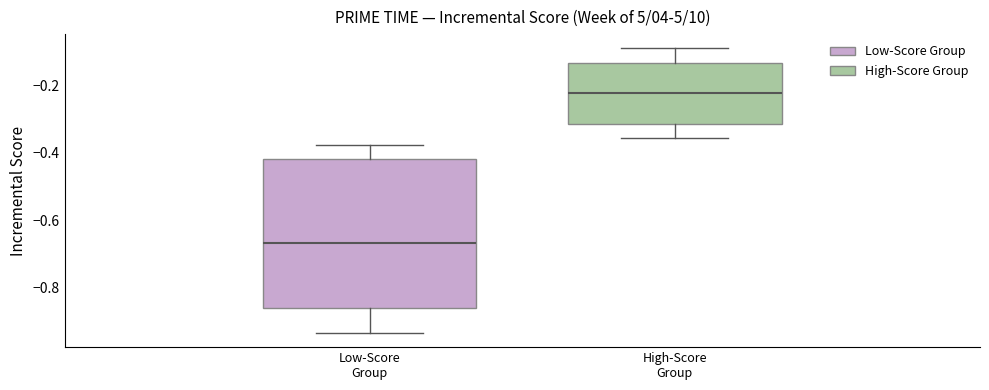

Which box has the highest median line?

High-Score Group